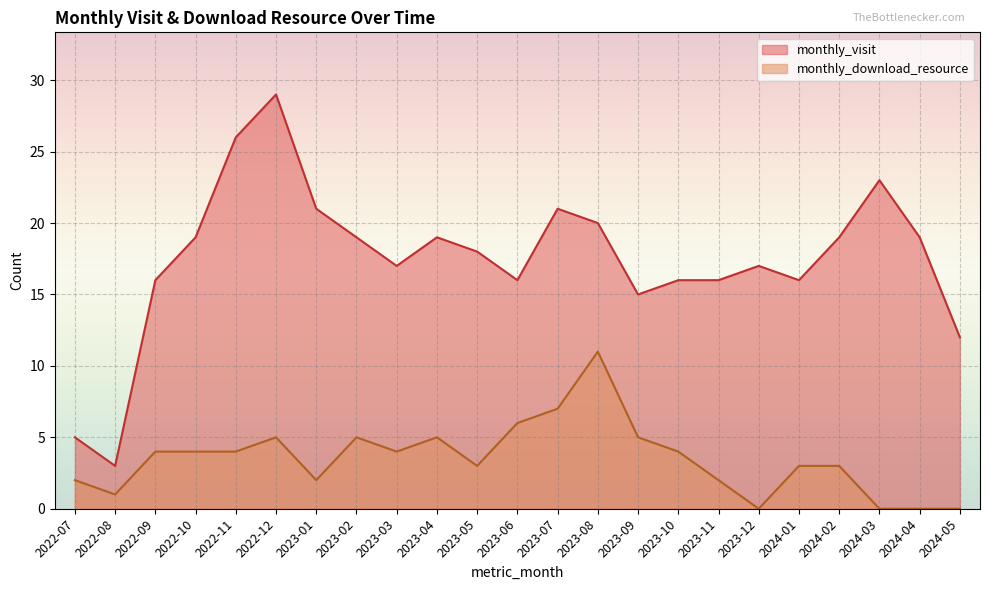

In monthly_download_resource, how many points are higher than both neighbors (excluding endpoints)?

4